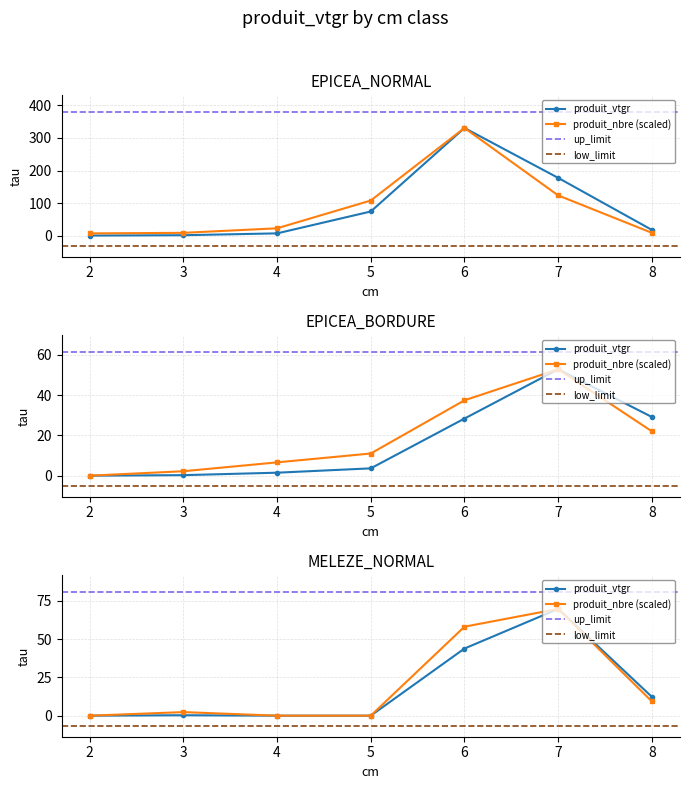

What is the value of the EPICEA_NORMAL point at the 4th from the left?

74.2